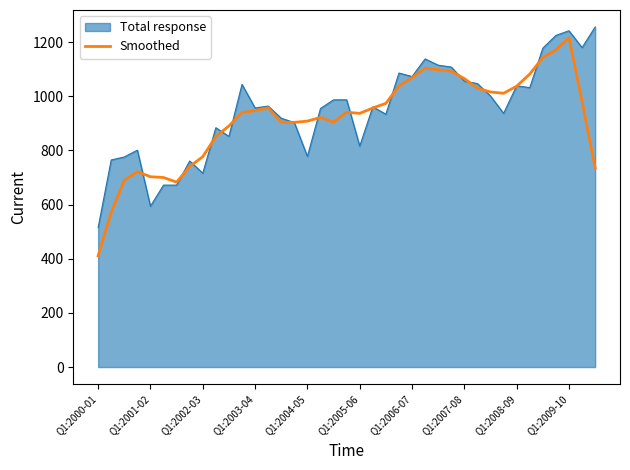

Which series has the widest spread of values?

Smoothed